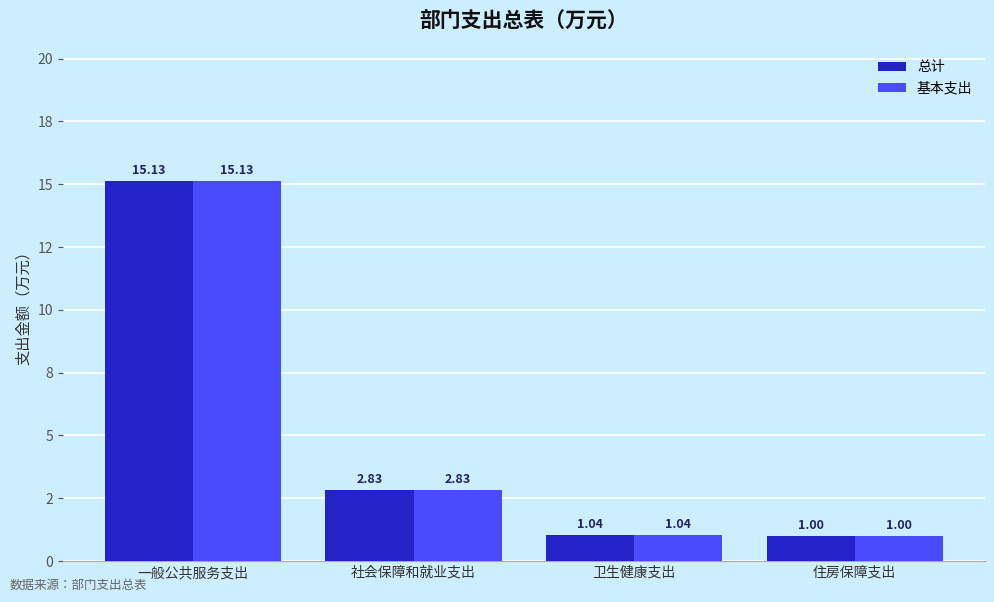

True or false: 基本支出 has a value of 2.8 at 社会保障和就业支出.

True